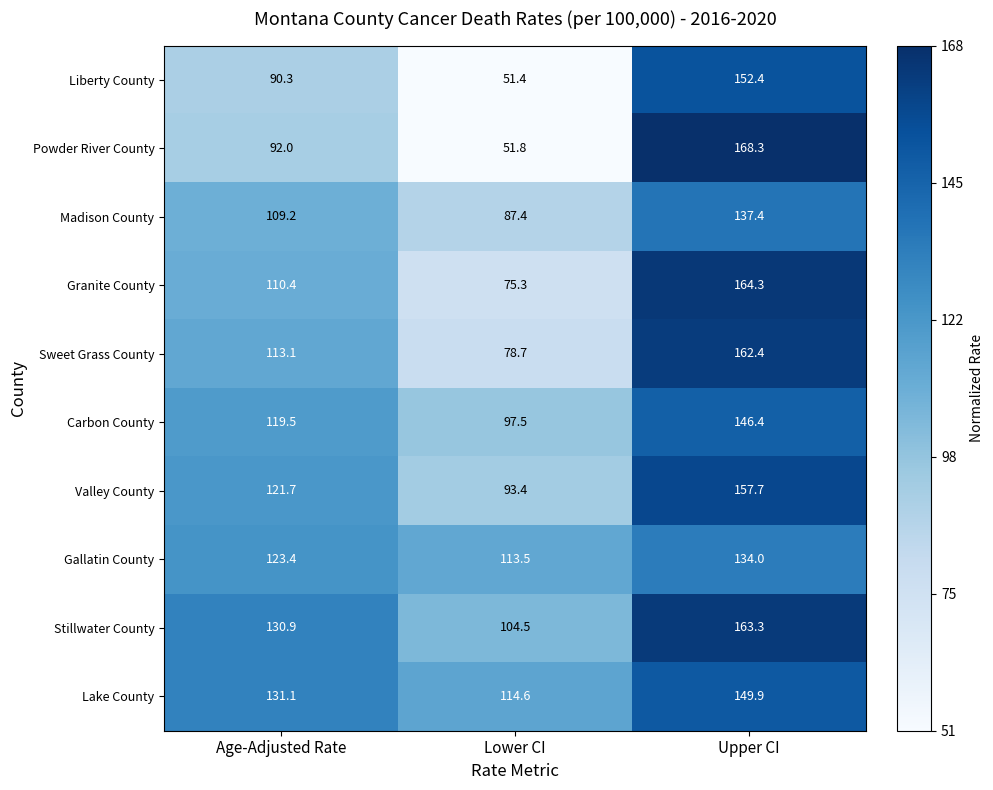

What is the difference between the Carbon County values at Lower CI and Age-Adjusted Rate?

22.0